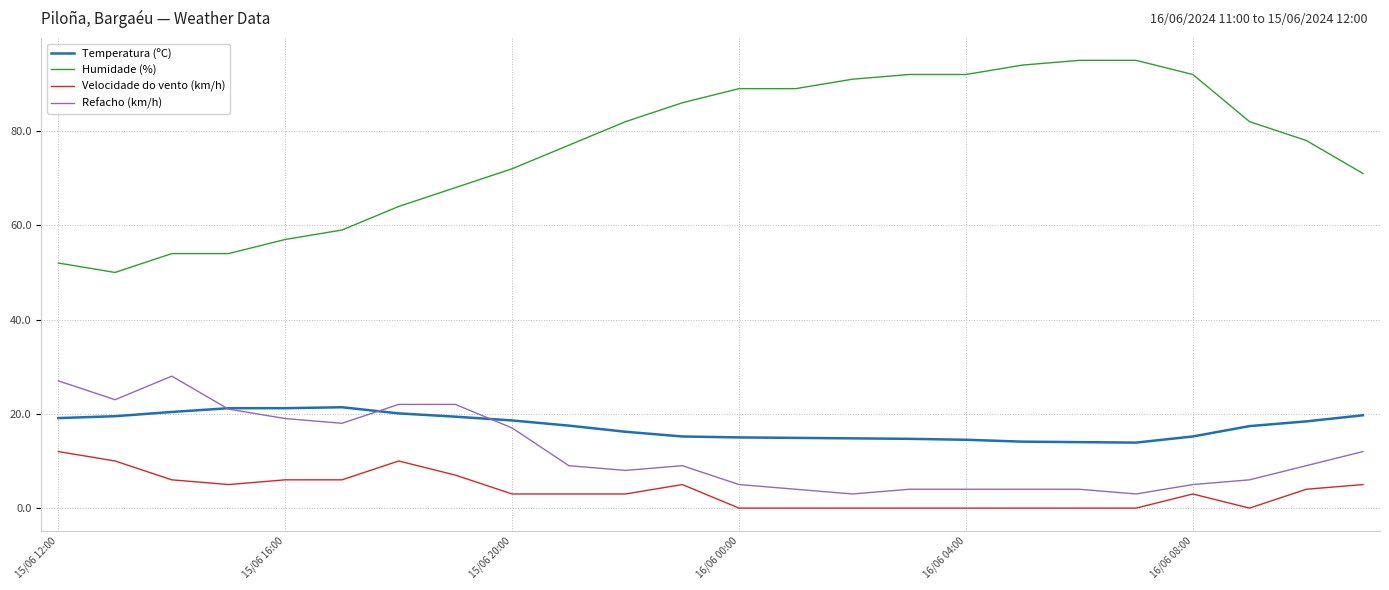

What is the maximum value shown in the chart?

95.0